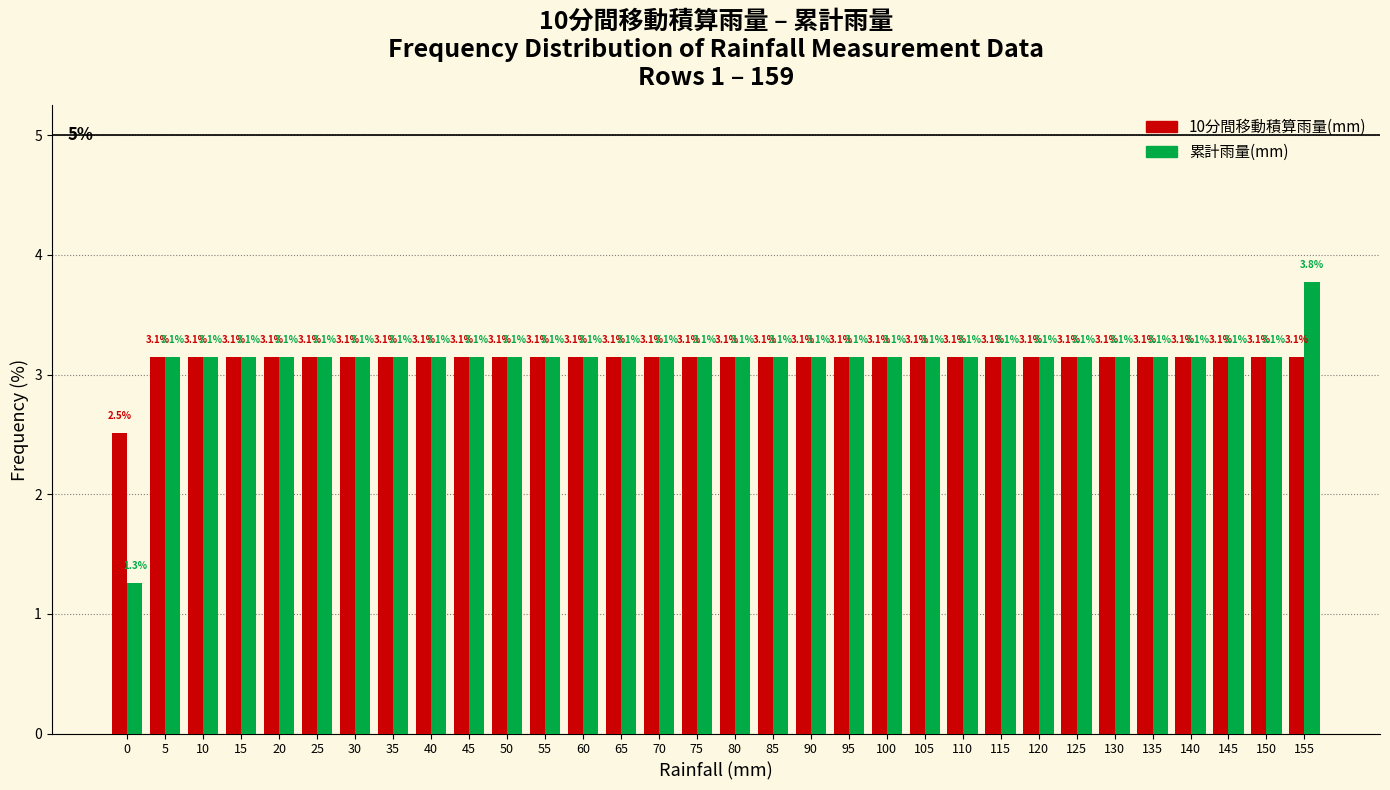

Reading right to left, transcribe all the data shown in this chart.

10分間移動積算雨量(mm): 155=3.1	150=3.1	145=3.1	140=3.1	135=3.1	130=3.1	125=3.1	120=3.1	115=3.1	110=3.1	105=3.1	100=3.1	95=3.1	90=3.1	85=3.1	80=3.1	75=3.1	70=3.1	65=3.1	60=3.1	55=3.1	50=3.1	45=3.1	40=3.1	35=3.1	30=3.1	25=3.1	20=3.1	15=3.1	10=3.1	5=3.1	0=2.5
累計雨量(mm): 155=3.8	150=3.1	145=3.1	140=3.1	135=3.1	130=3.1	125=3.1	120=3.1	115=3.1	110=3.1	105=3.1	100=3.1	95=3.1	90=3.1	85=3.1	80=3.1	75=3.1	70=3.1	65=3.1	60=3.1	55=3.1	50=3.1	45=3.1	40=3.1	35=3.1	30=3.1	25=3.1	20=3.1	15=3.1	10=3.1	5=3.1	0=1.3